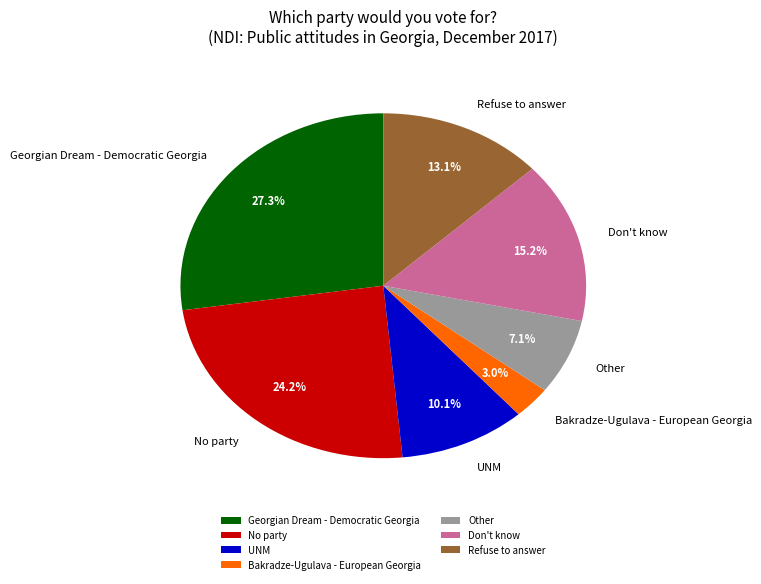

Between Don't know and Refuse to answer, which is larger?

Don't know